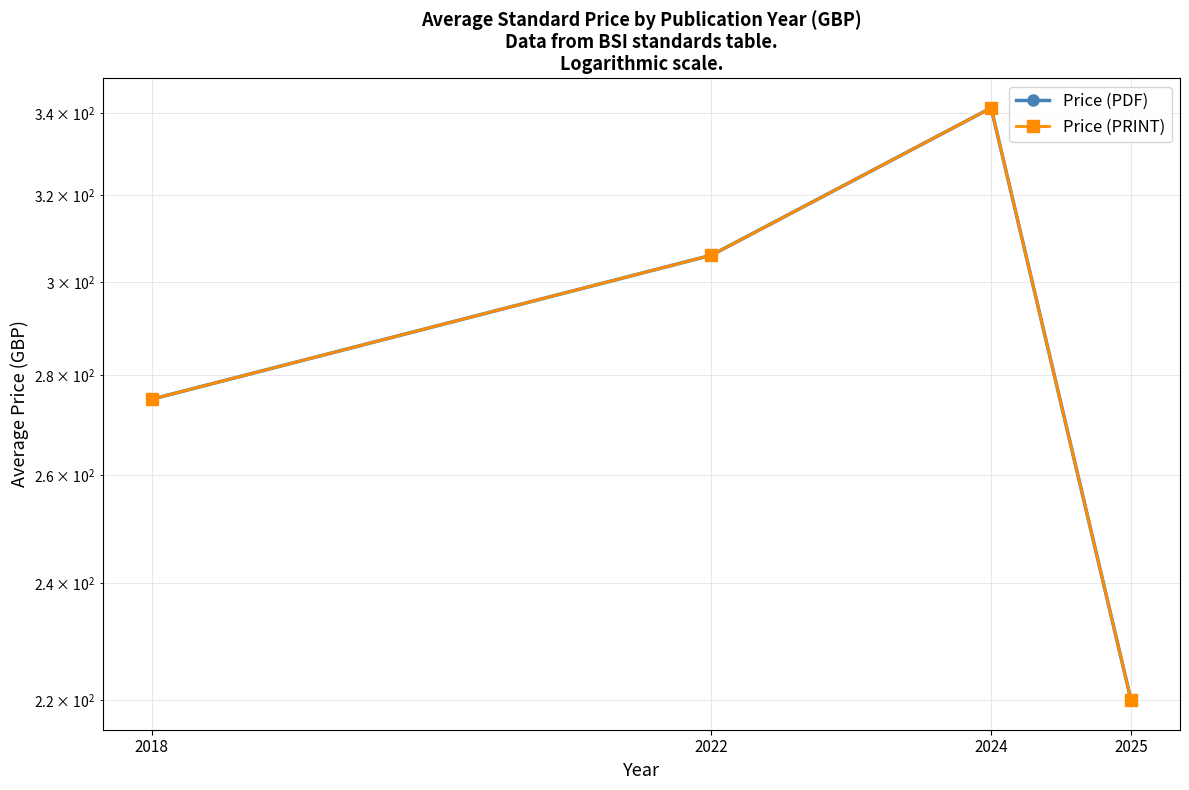

The Price (PDF) series shows 87.2 at 2018. True or false?

False